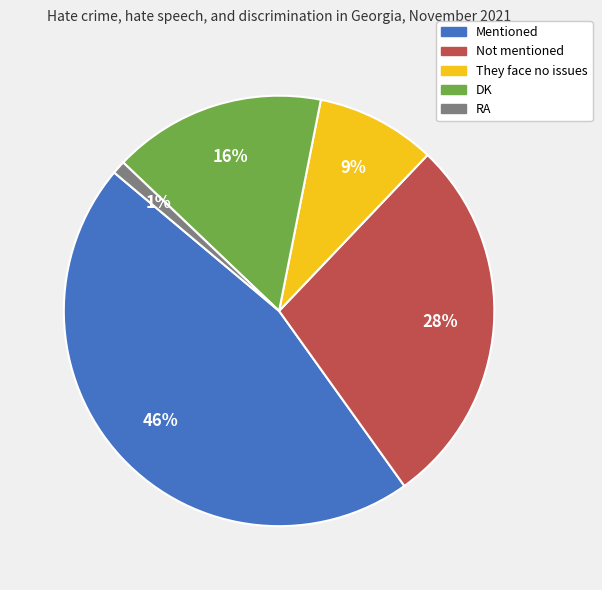

To the nearest percent, what percentage of the pie is Not mentioned?

28%